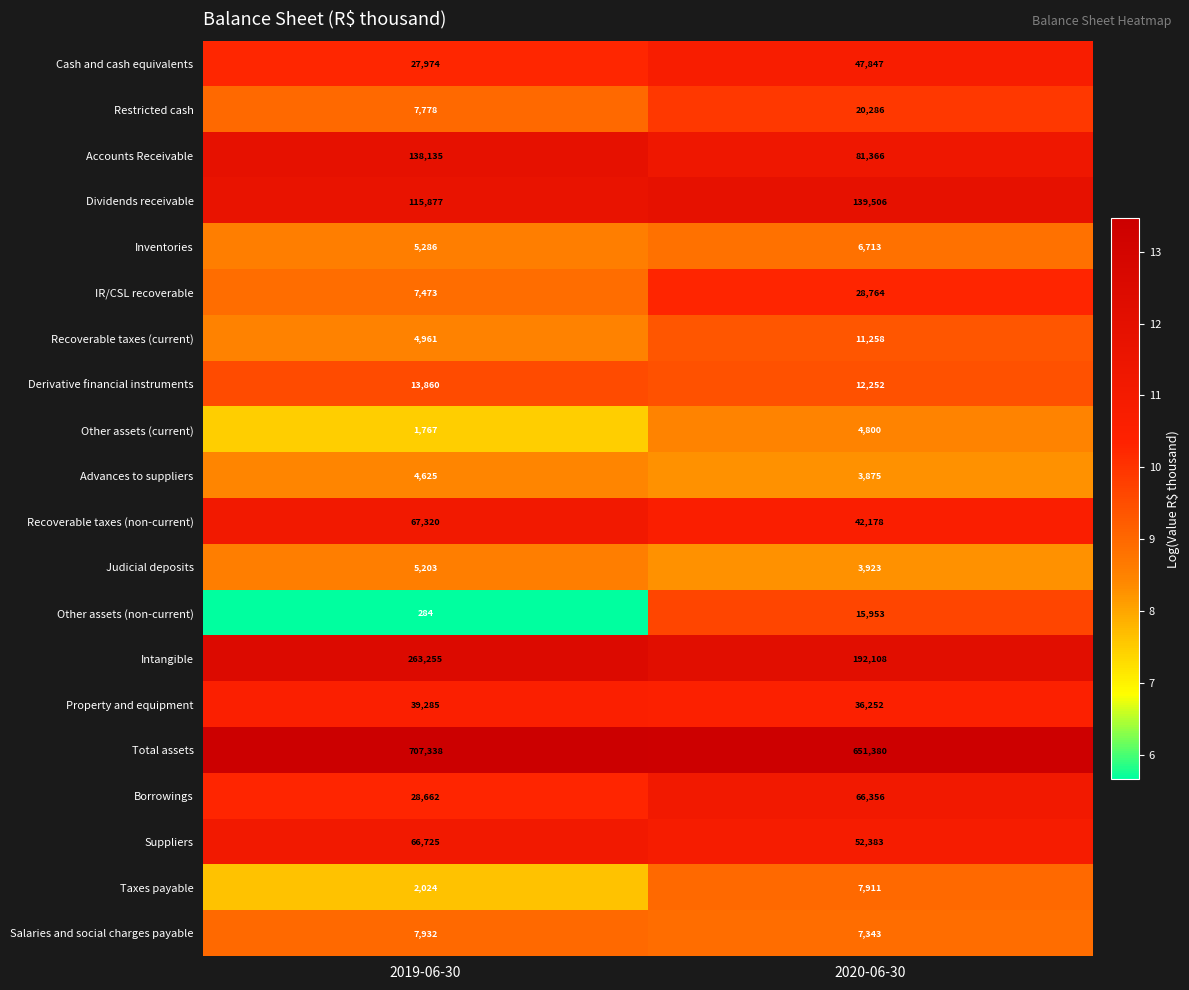

Read the Other assets (non-current) value at 2019-06-30, to the nearest 50.

300